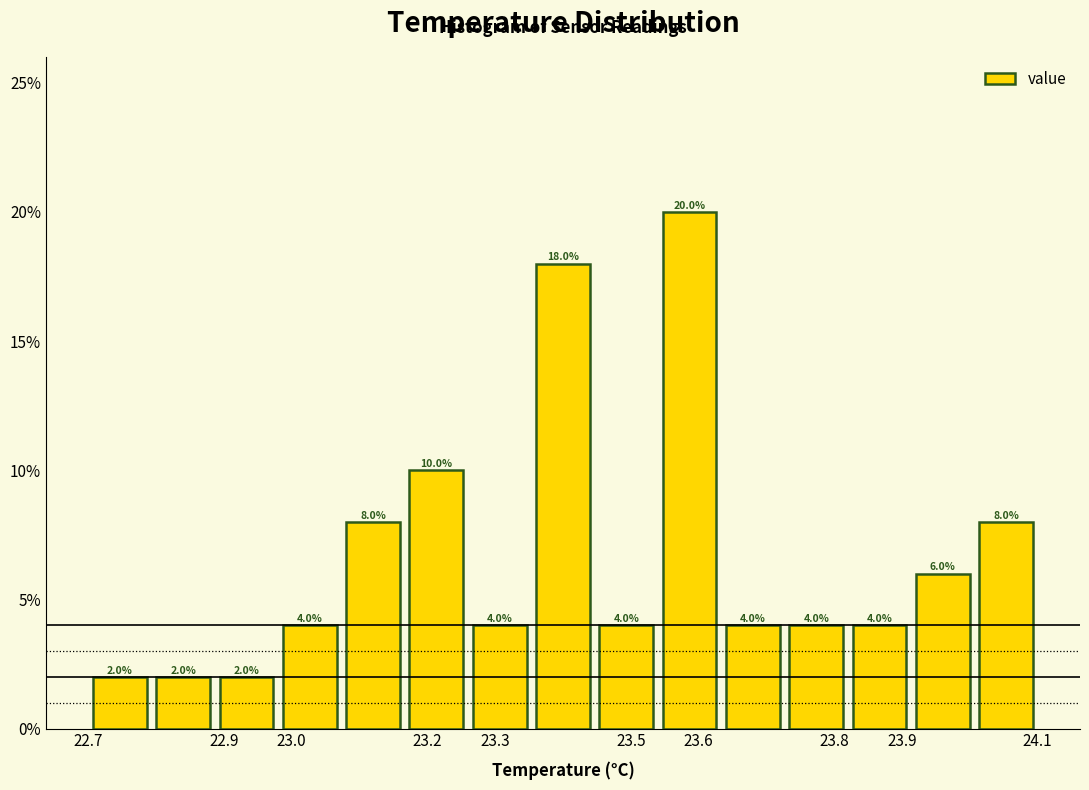

What is the height of the bar covering 24.01 to 24.10 on the x-axis? The bar edges are not printed on the chart, so give them approximately, as read against the axis.

8.0